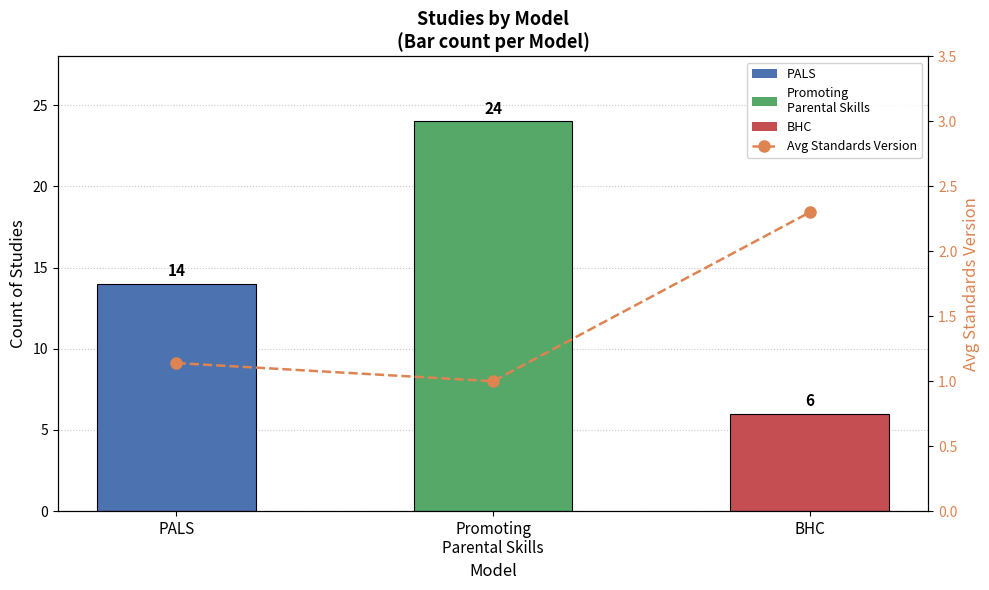

Is it true that the value at PALS is 1.1?

True